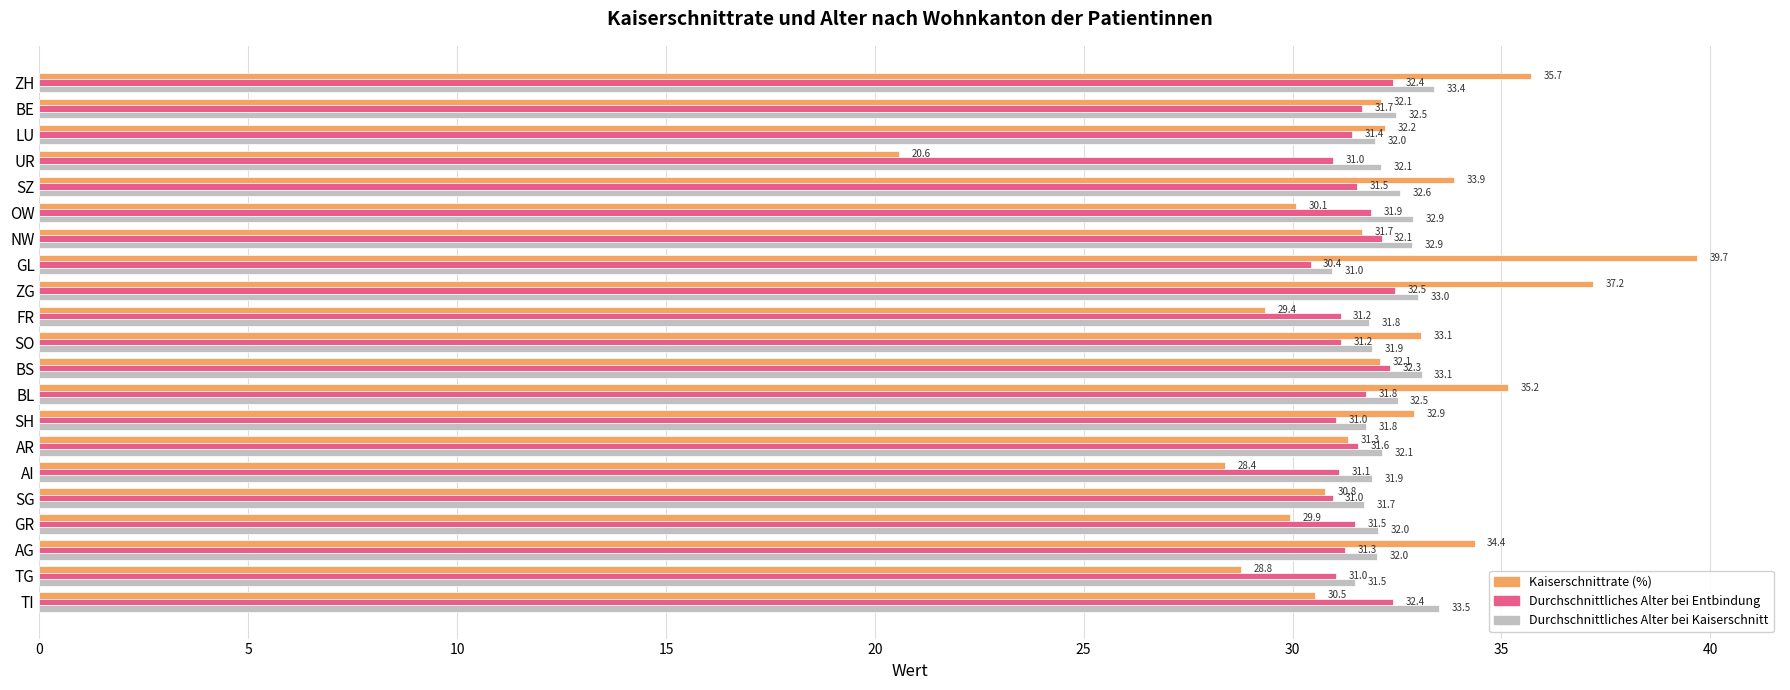

At how many categories does at least one series exceed 29?

21